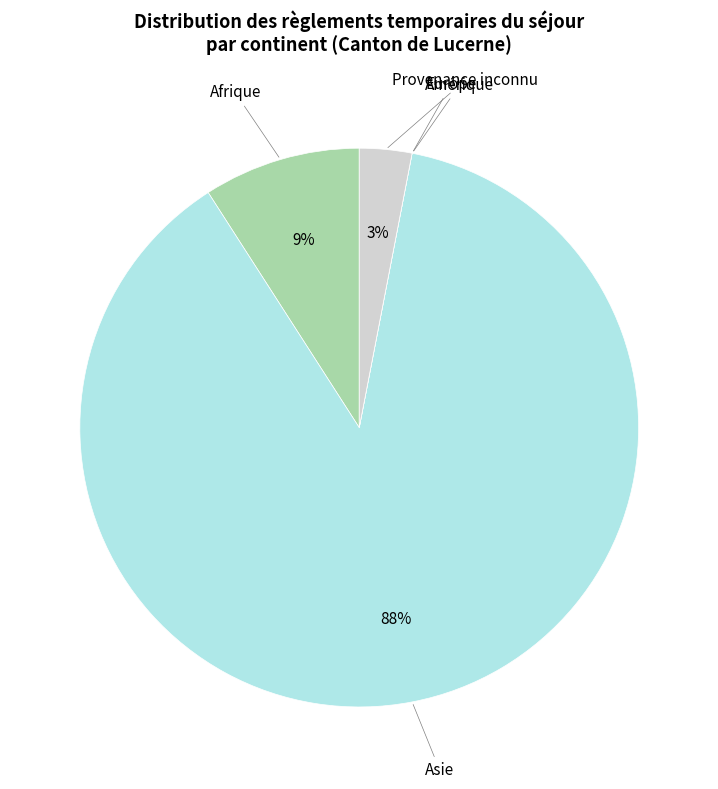

Is Asie the majority of the pie?

Yes